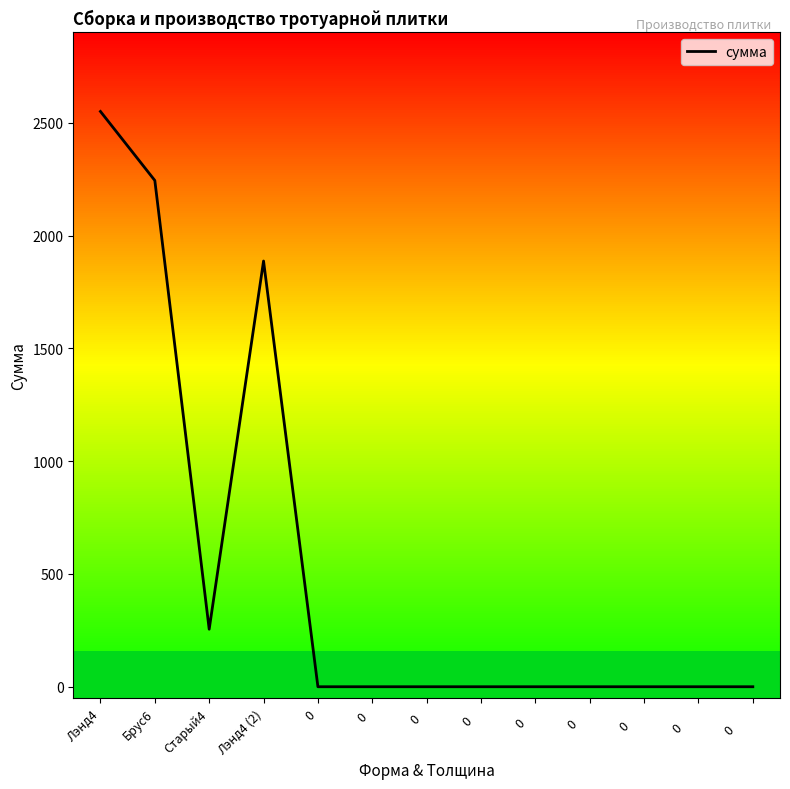

Is this an area chart (filled region under the line)?

No